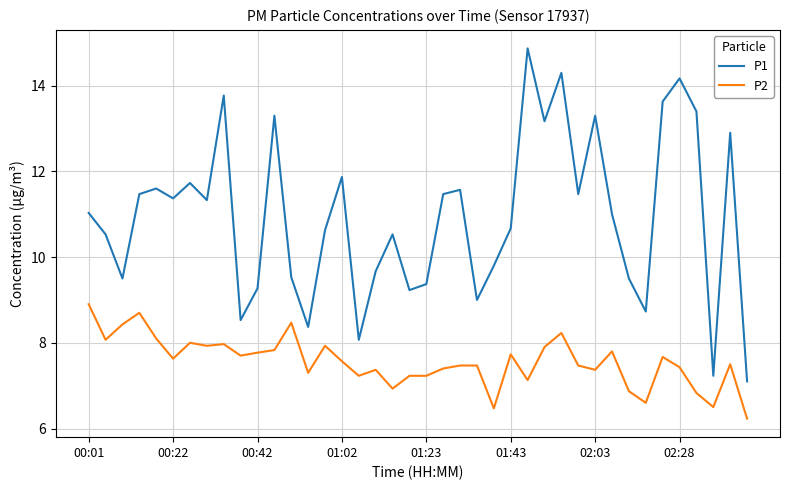

True or false: P1 and P2 intersect in this chart.

False